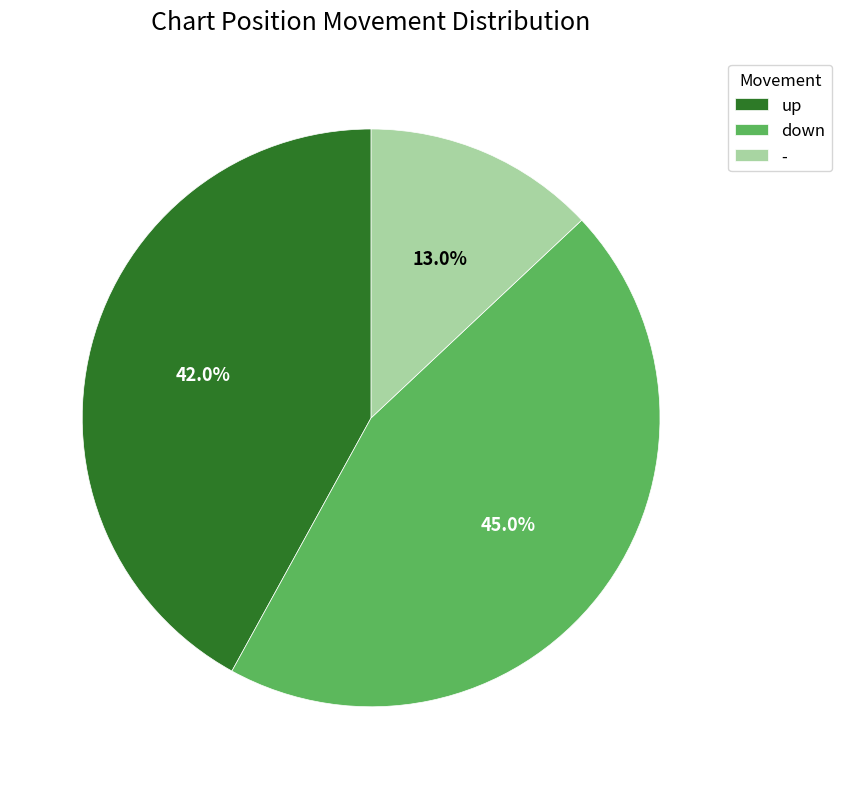

Approximately how many times larger is the value at - compared to up?

0.3